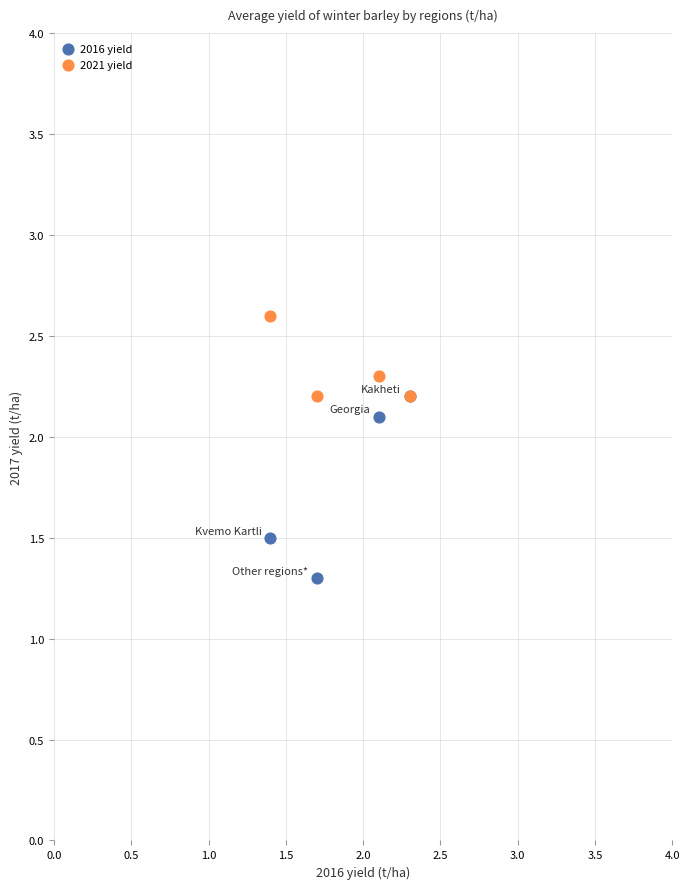

Which series has the largest Y range (max minus min)?

2016 yield